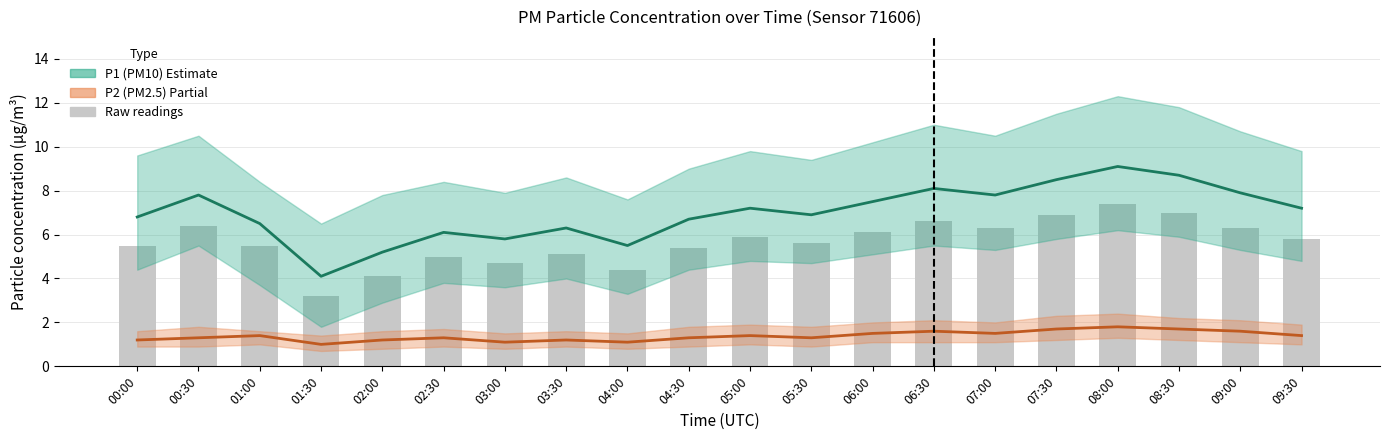

True or false: Raw readings has a value of 0.8 at 01:30.

False